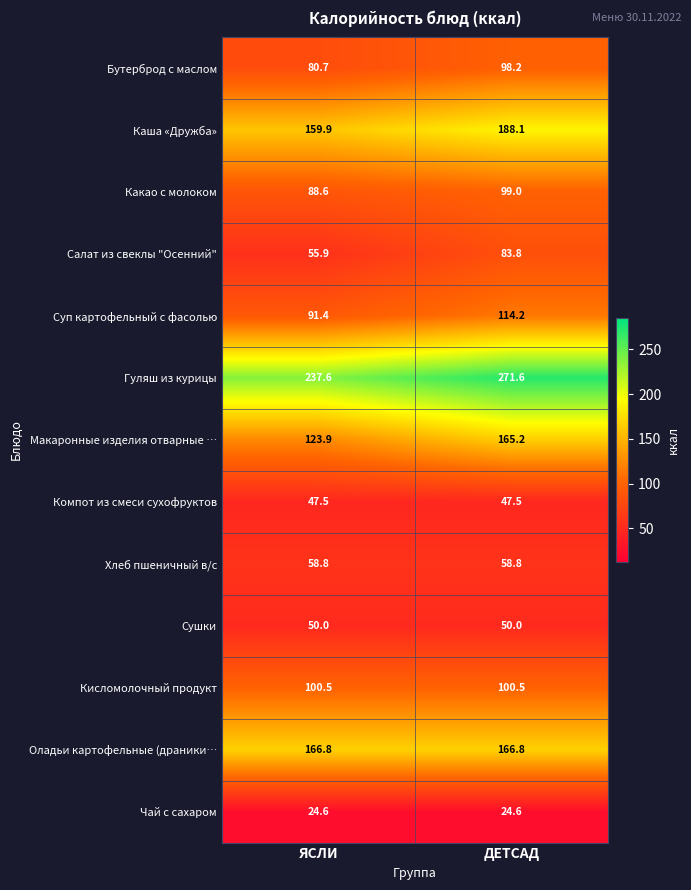

What is the average value of the Гуляш из курицы series?

254.6